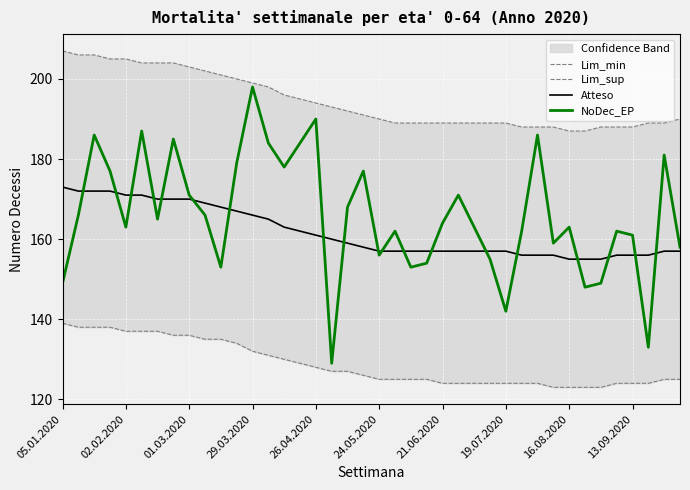

What is the minimum value shown in the chart?

123